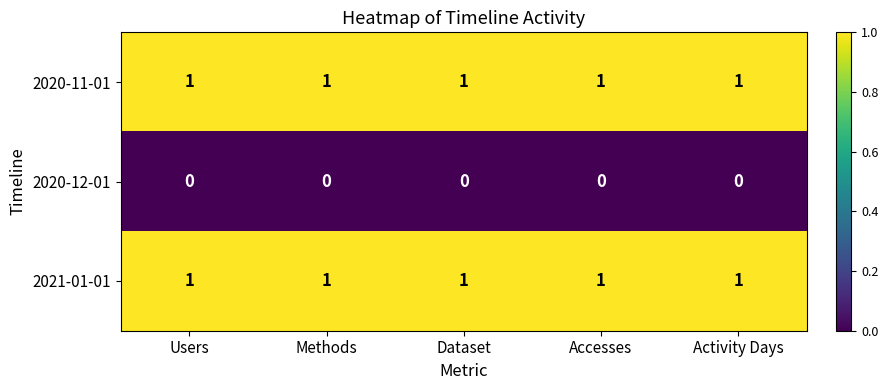

True or false: 2021-01-01 has a value of 0 at Methods.

False